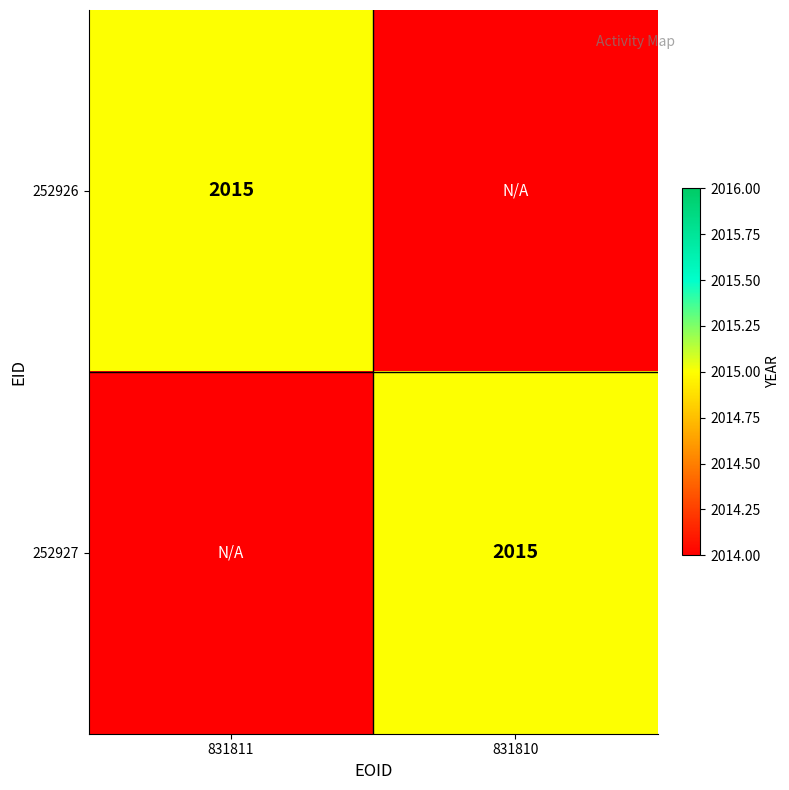

The 252926 series shows 2015 at 831811. True or false?

True